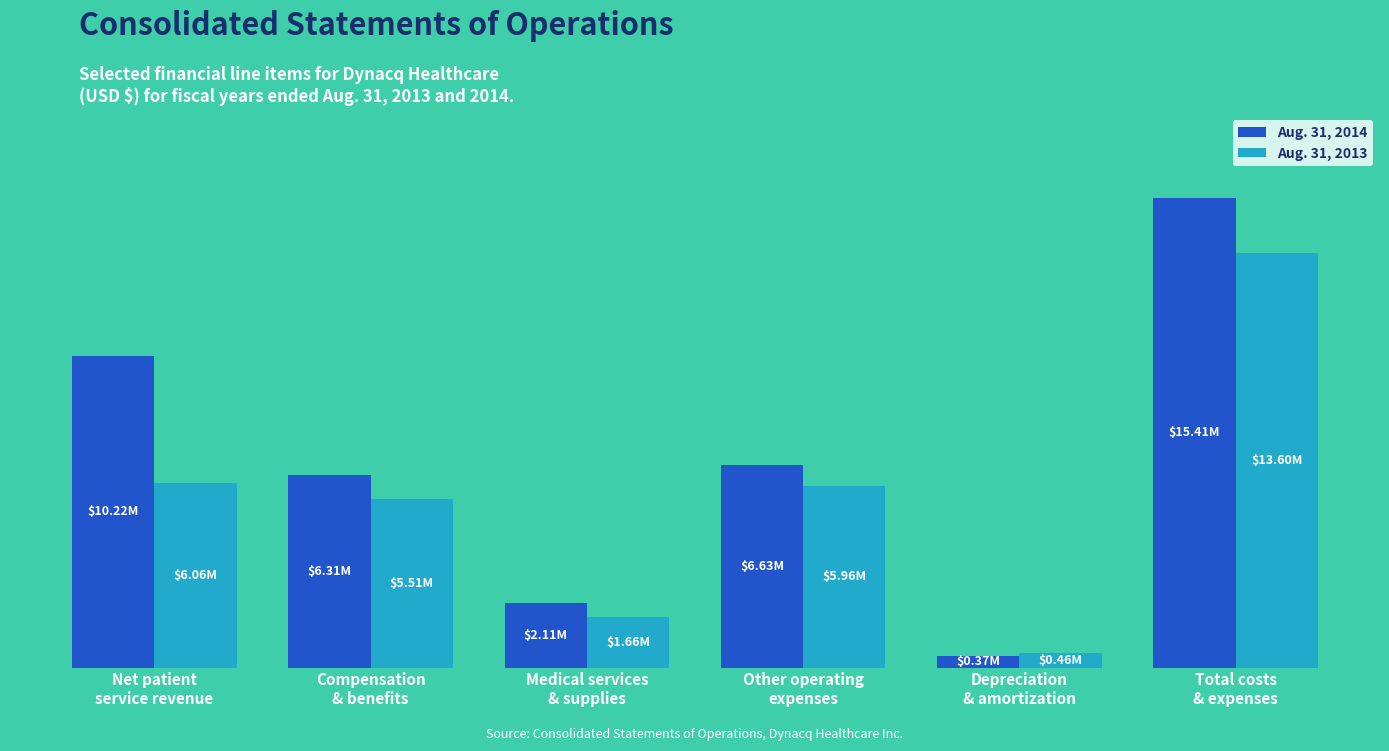

Does the chart contain any negative values?

No